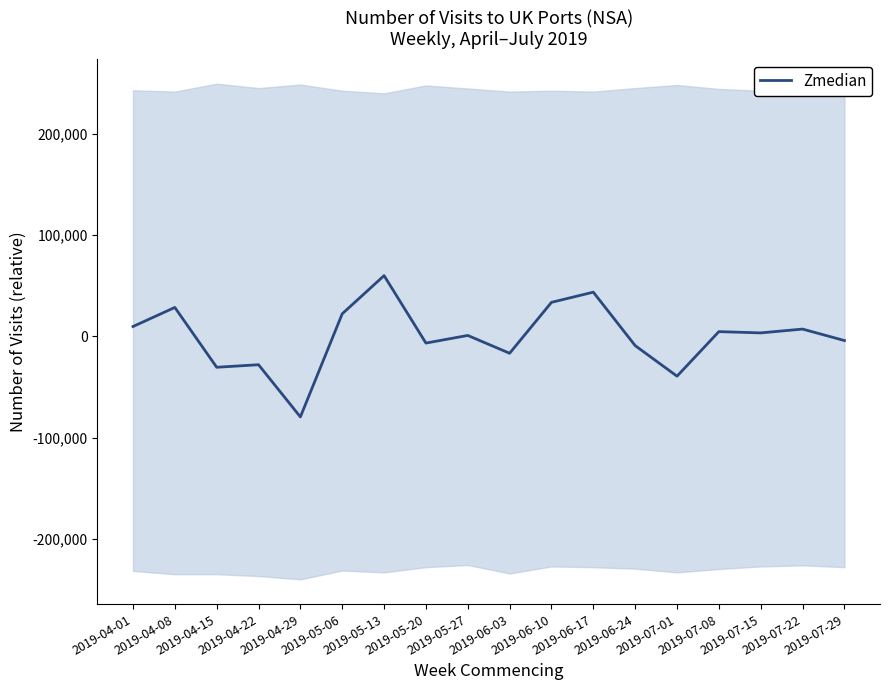

How many data points are less than 3422?

9